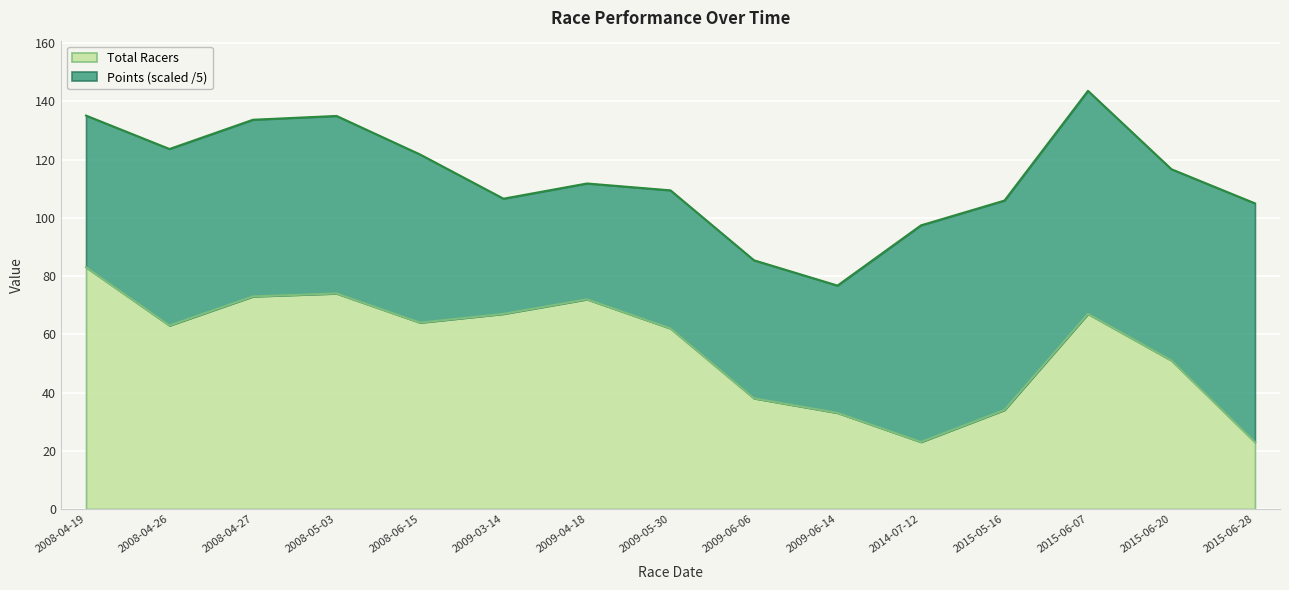

How many points are lower than both their immediate neighbors (excluding endpoints)?

3